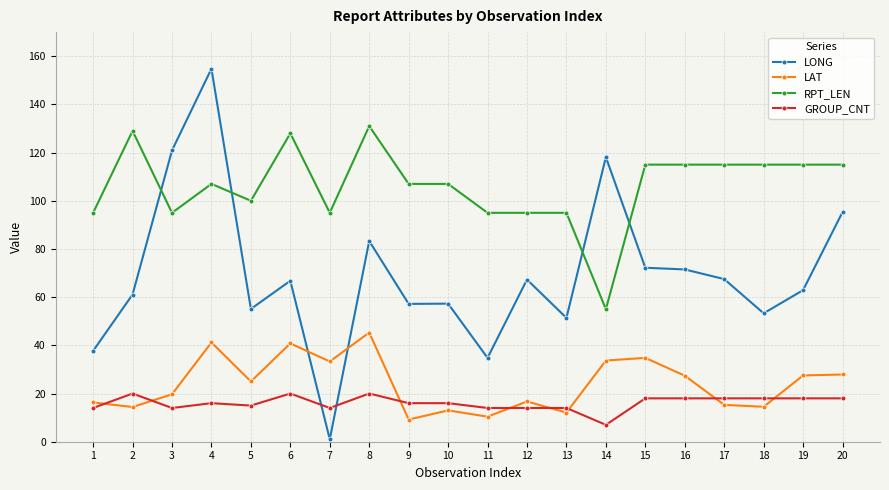

Which series has the largest total across all categories?

RPT_LEN